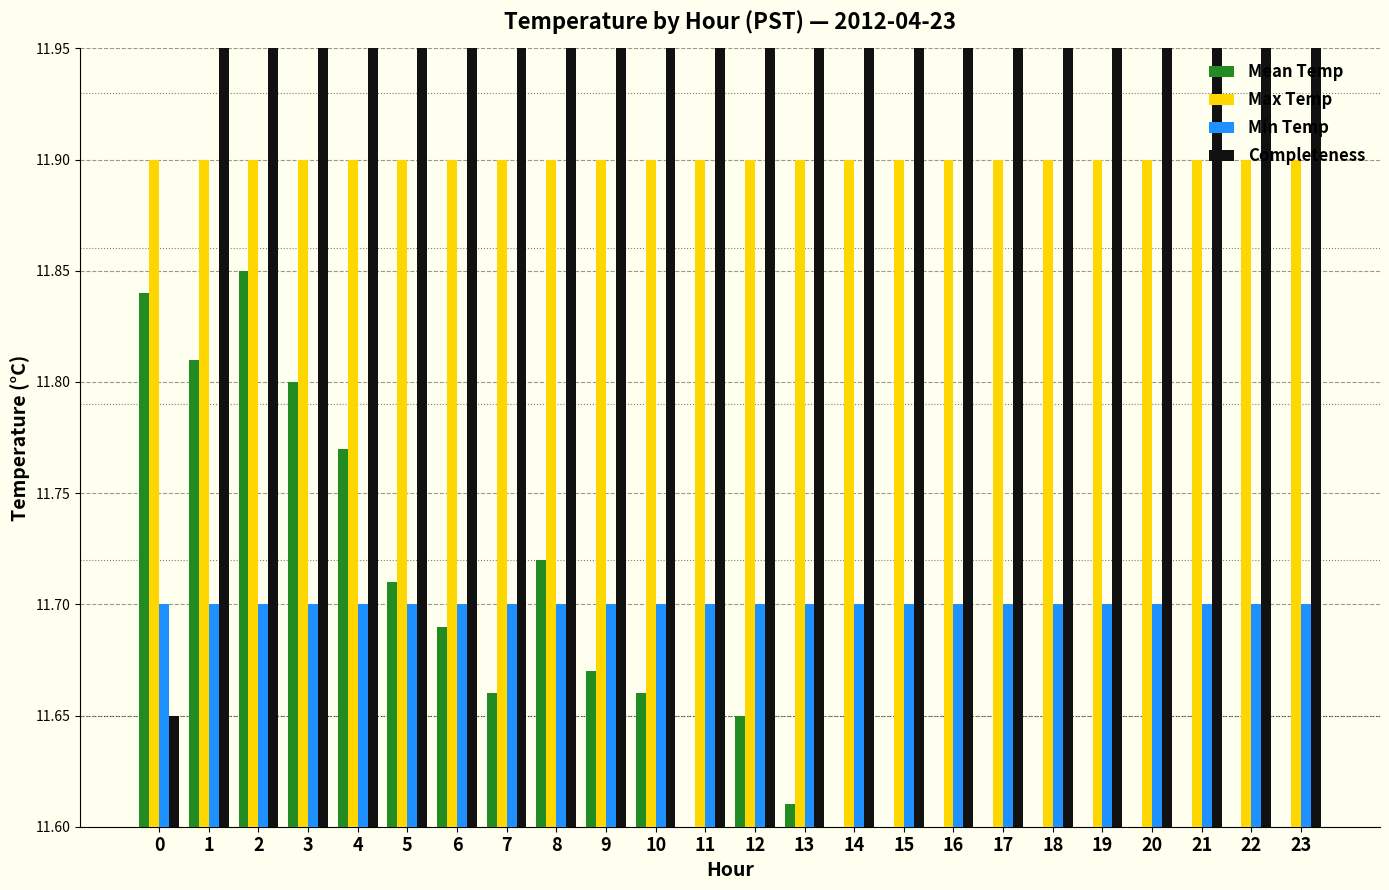

List the labels in order of Min Temp value, largest first.

0, 1, 2, 3, 4, 5, 6, 7, 8, 9, 10, 11, 12, 13, 14, 15, 16, 17, 18, 19, 20, 21, 22, 23